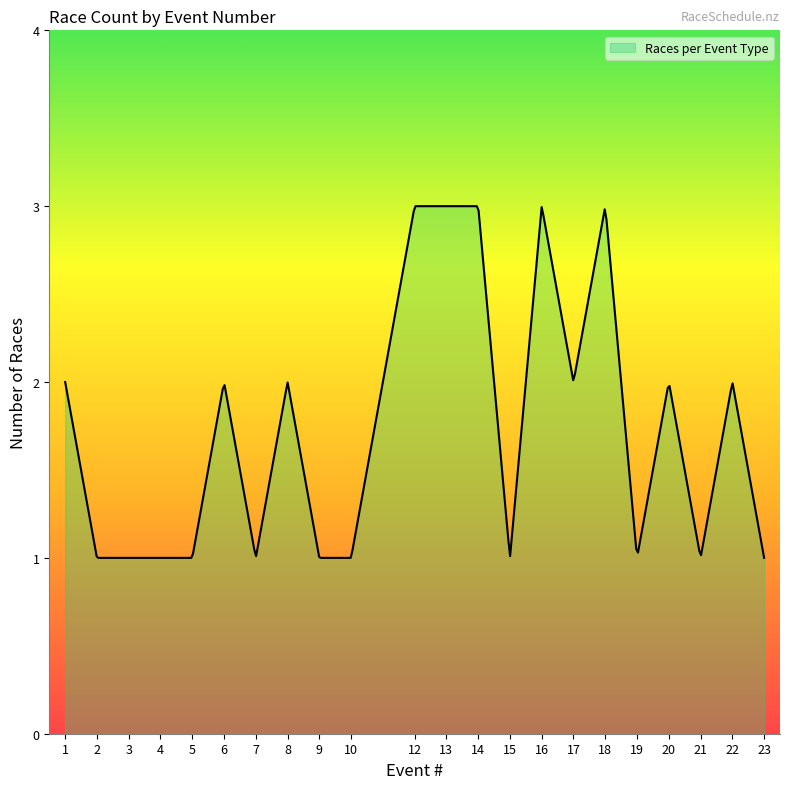

What is the maximum value shown in the chart?

3.0